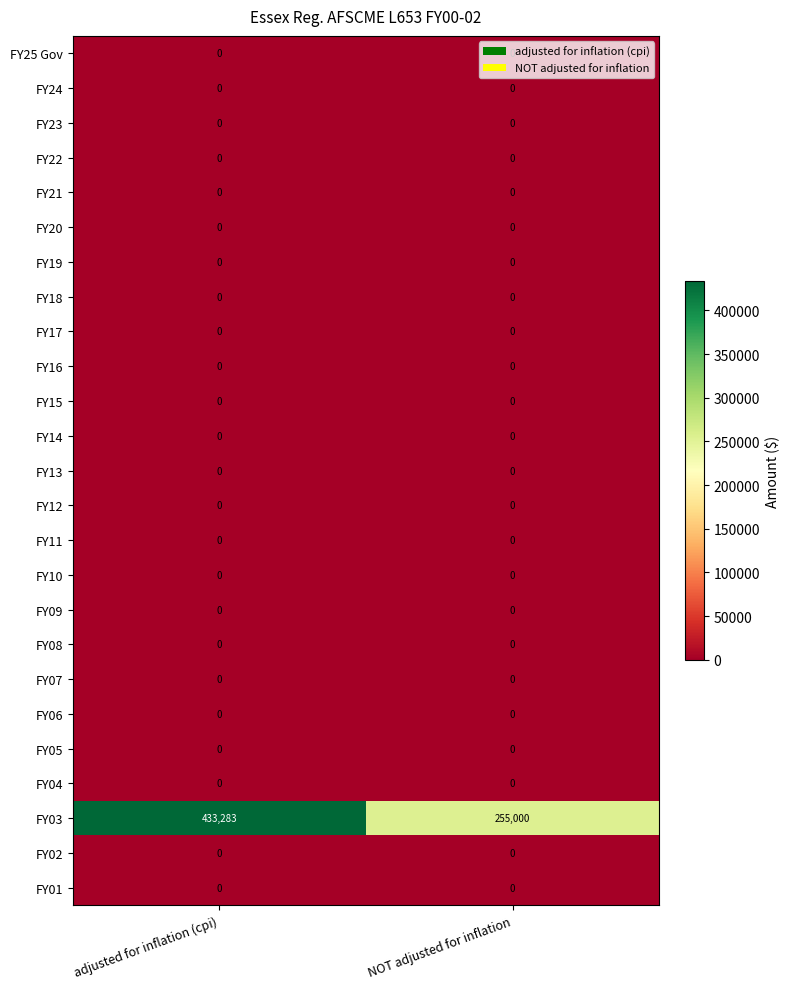

Which series has the largest range (max minus min)?

FY03